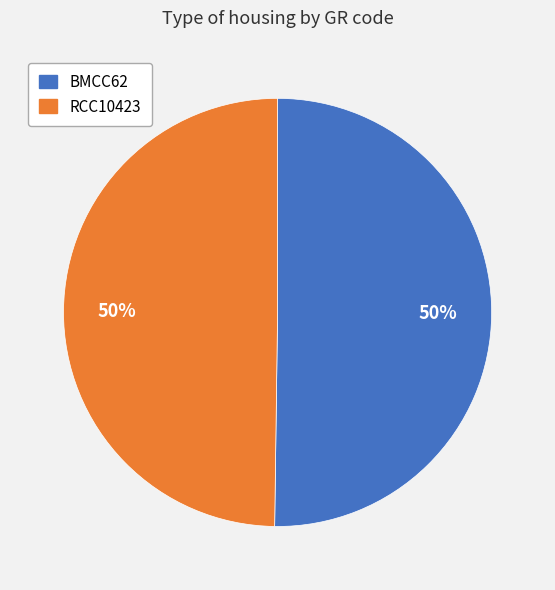

To the nearest percent, what portion does BMCC62 represent?

50%